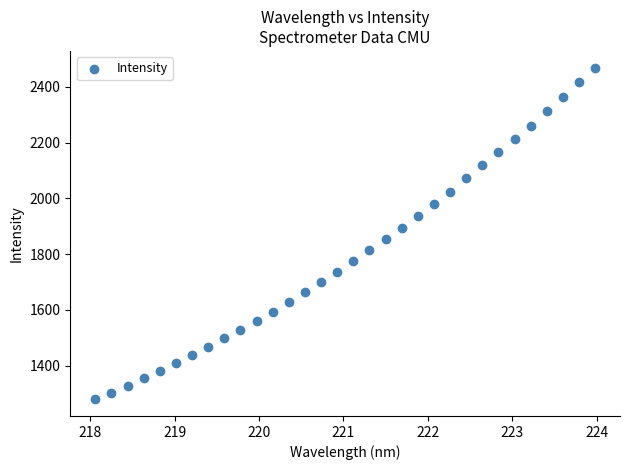

What is the range of Y values (max minus min)?

1190.8